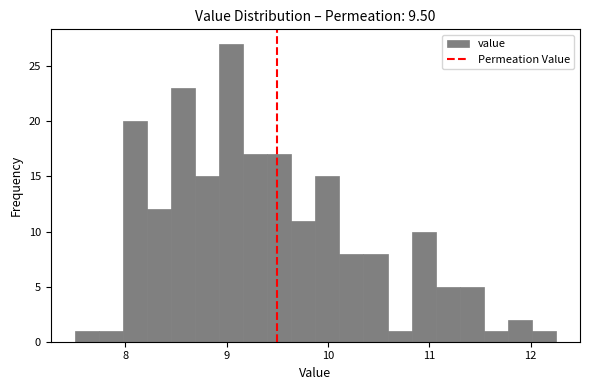

Read against the x-axis, roughly where is the centre of the tallest bar?

9.0